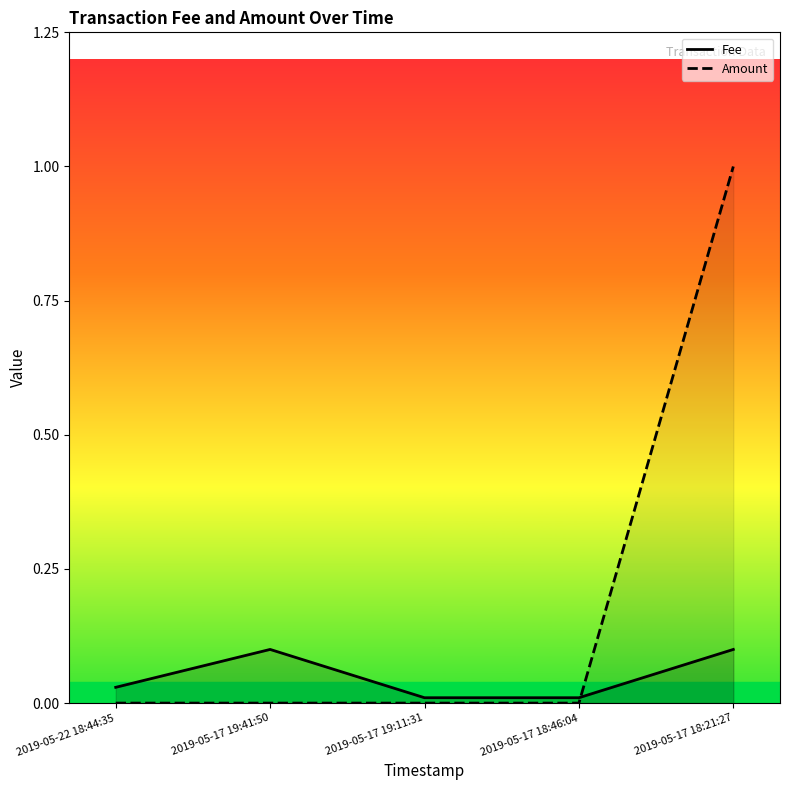

List the series in order of their overall mean, lowest first.

Fee, Amount